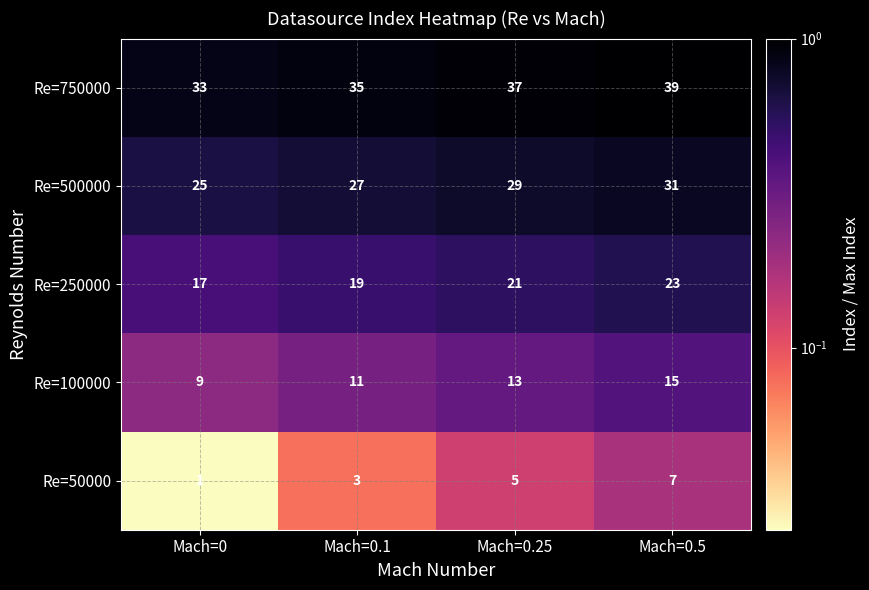

What is the spread (max minus min) of values at Mach=0.1?

32